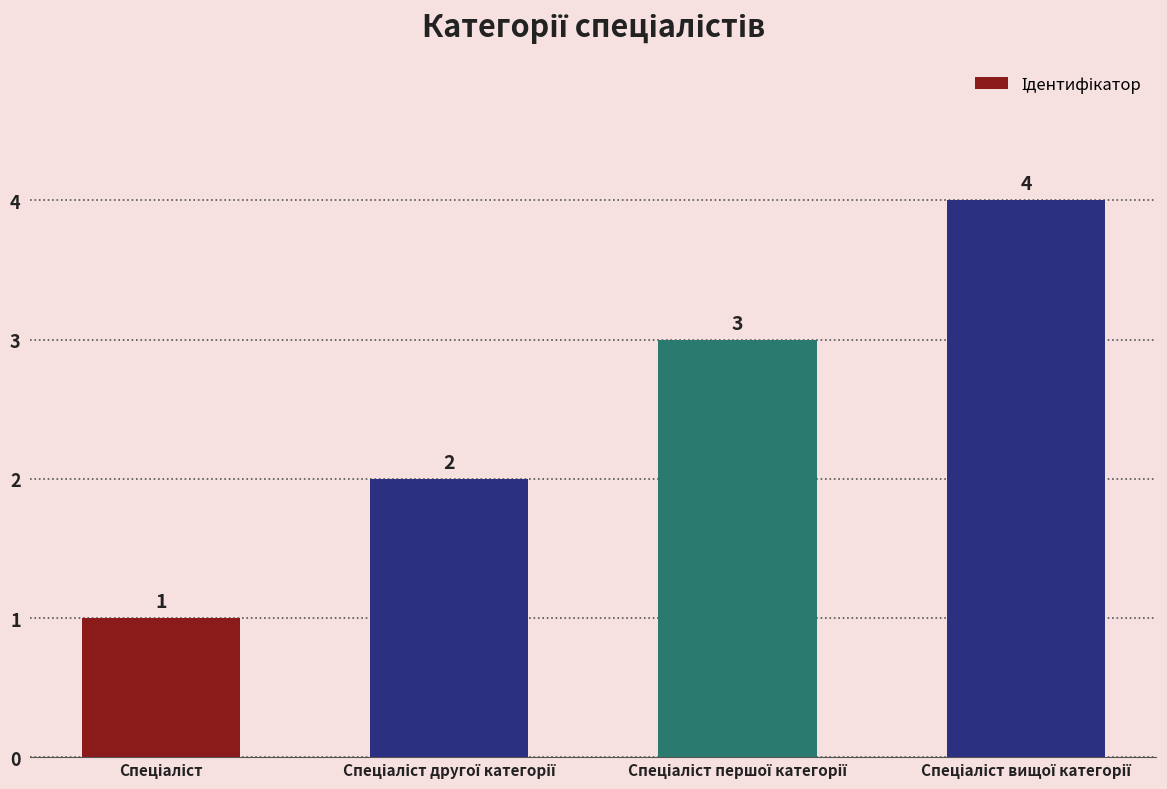

What is the greatest value displayed?

4